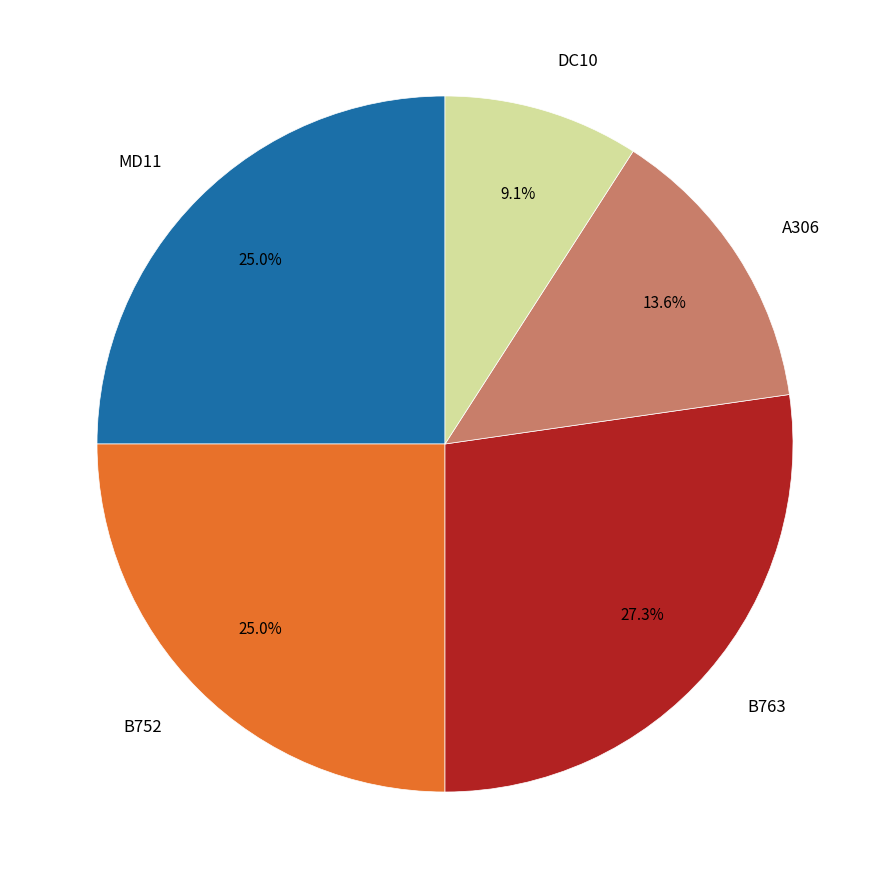

The B752 slice represents 19% of the pie. True or false?

False